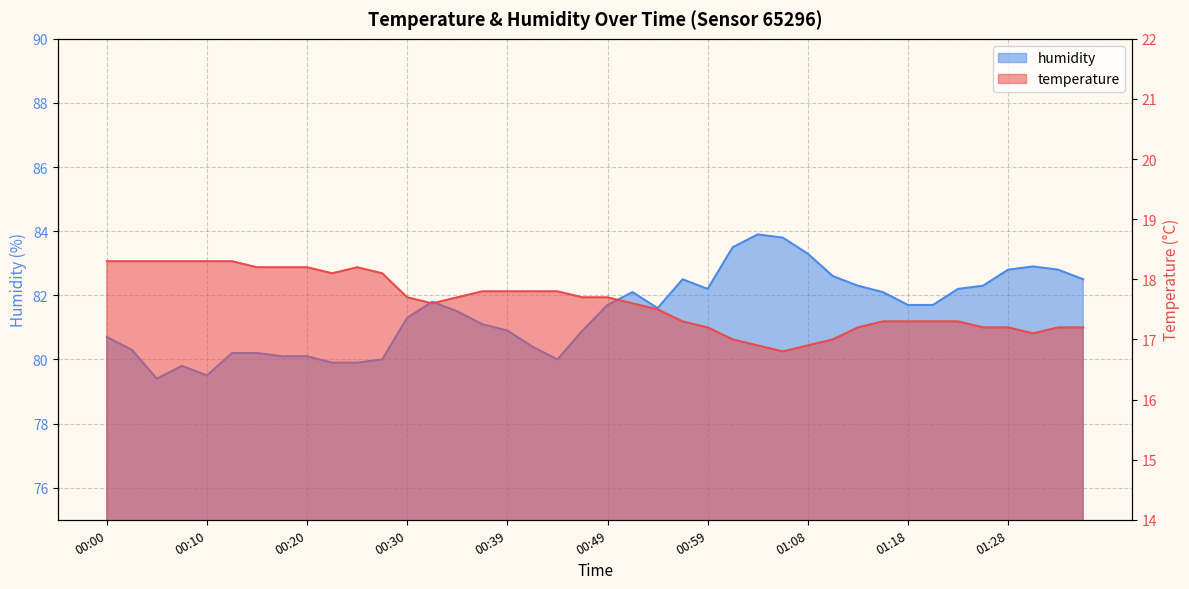

List the series in order of their overall mean, highest first.

humidity, temperature